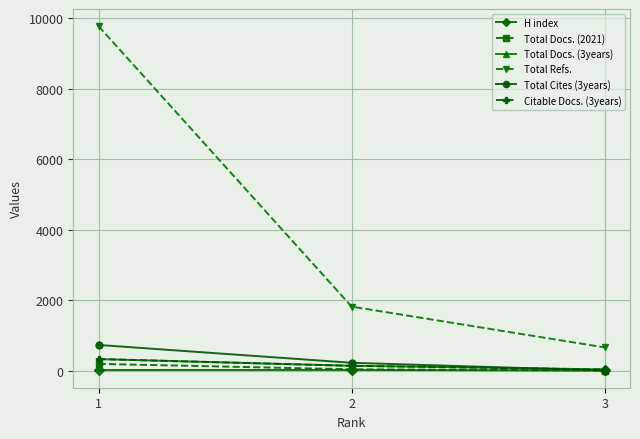

What is the average value of the H index series?

21